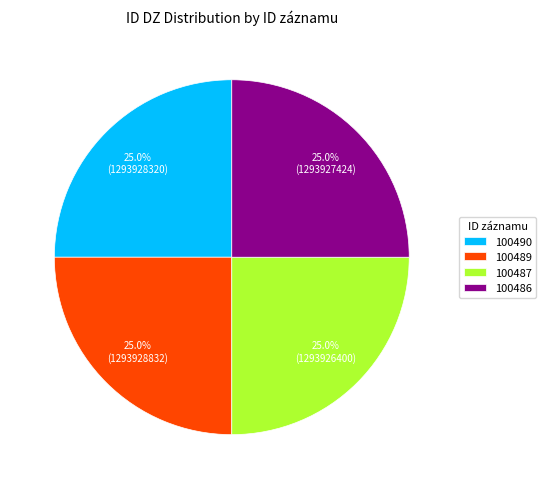

To the nearest percent, what percentage of the pie is 100490?

25%